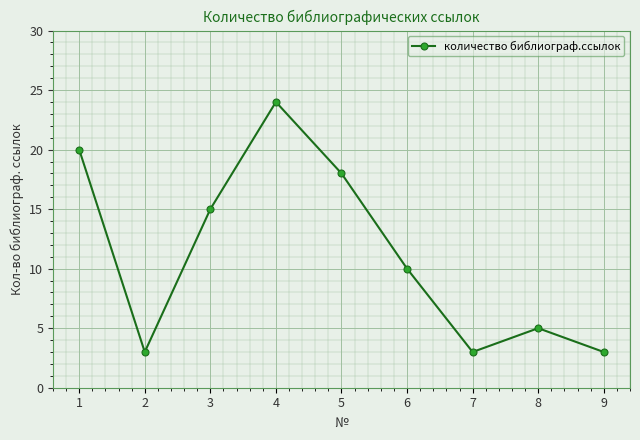

Which category has the highest value across all series?

4